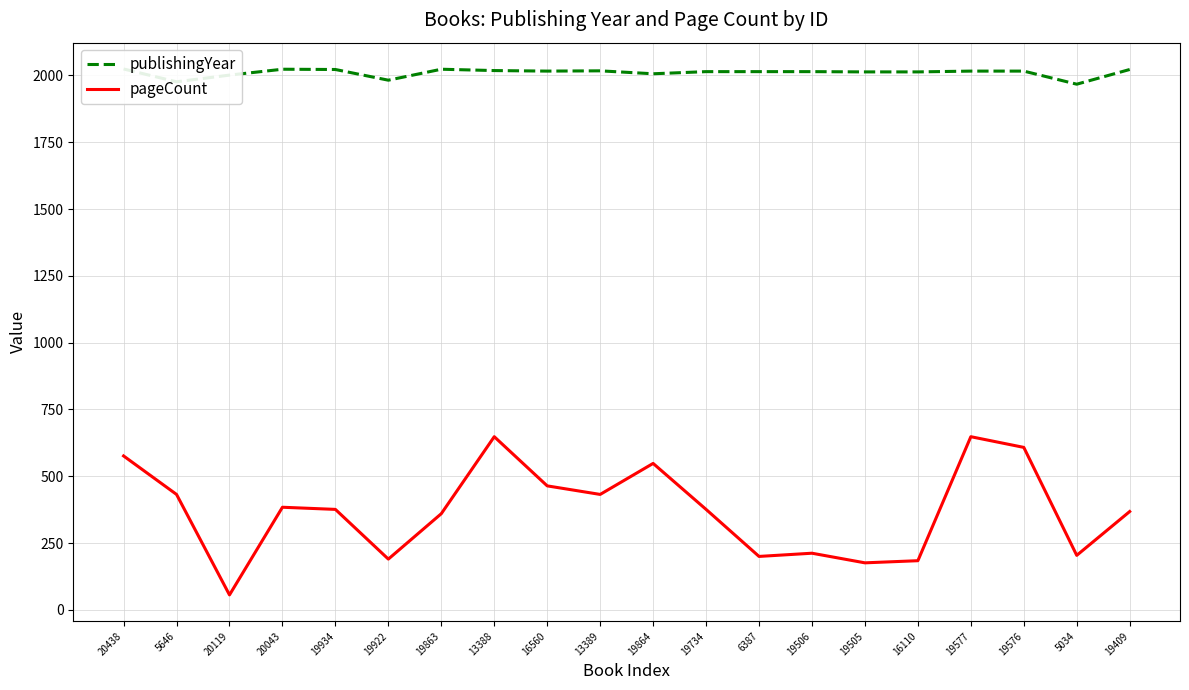

What is the total value across all series at 16110?

2197